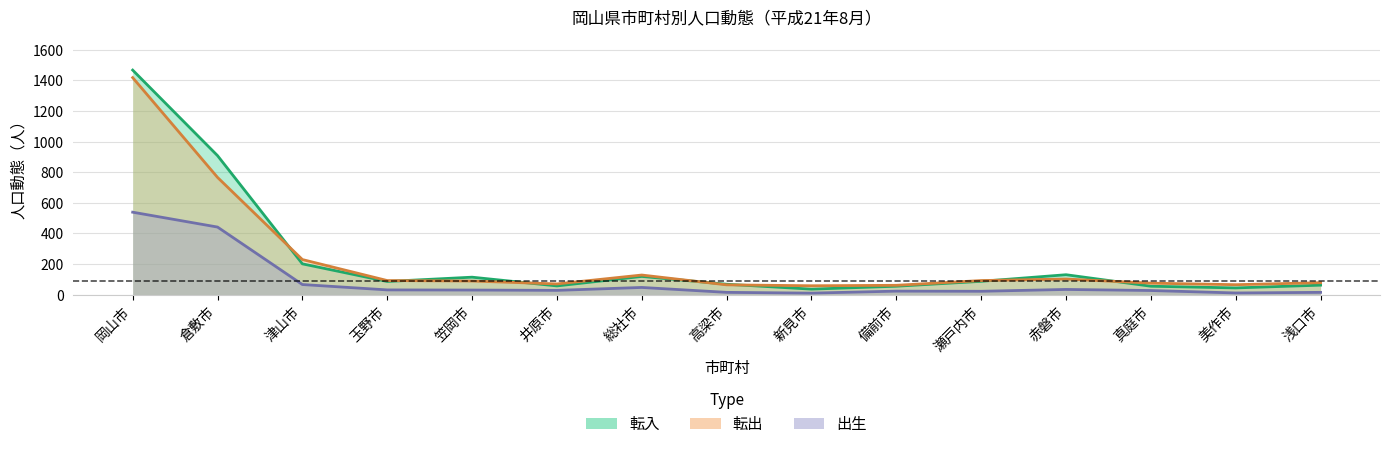

What is the minimum value shown in the chart?

11